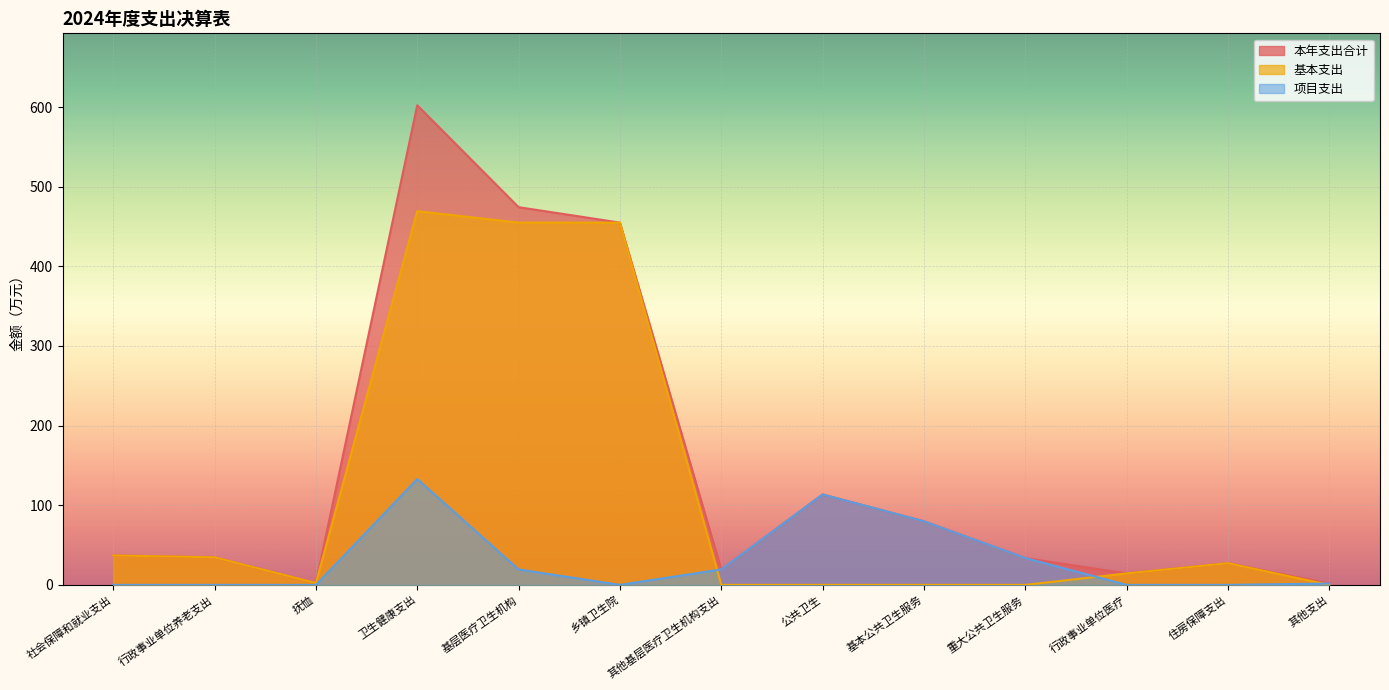

What is the difference between the second highest and minimum values in the 本年支出合计 series?

472.6